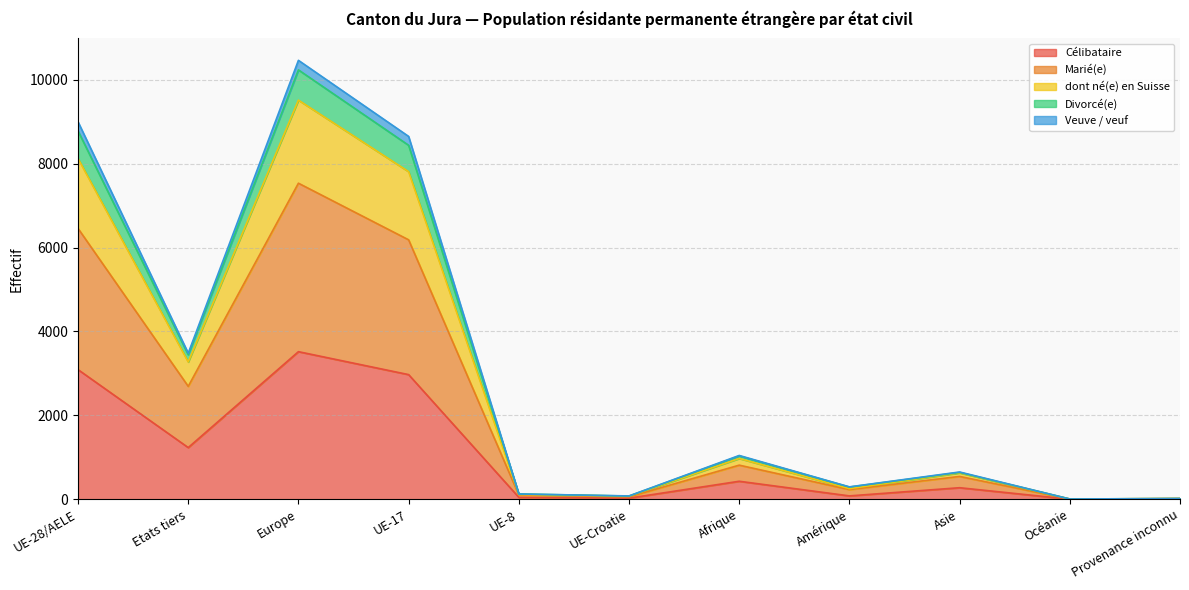

Is the value of dont né(e) en Suisse at Asie greater than the value of Veuve / veuf at UE-Croatie?

Yes